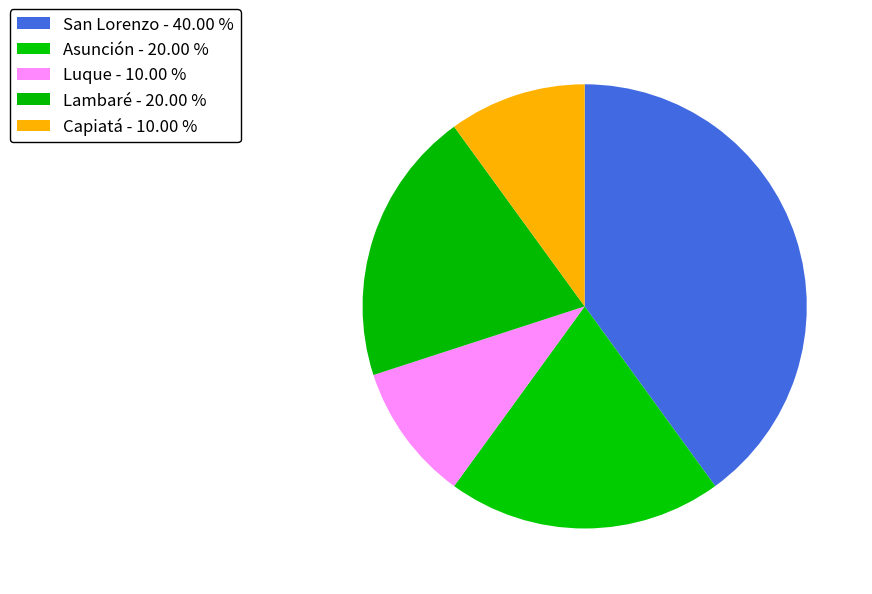

Is there a majority slice in this chart?

No